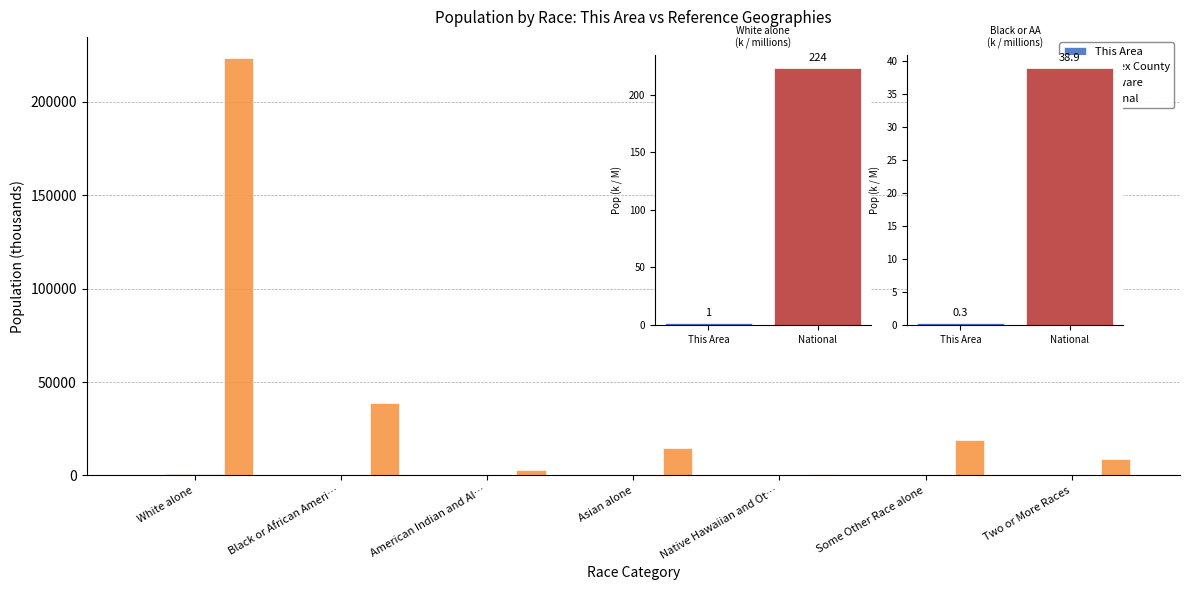

How many data points does each series have?

7